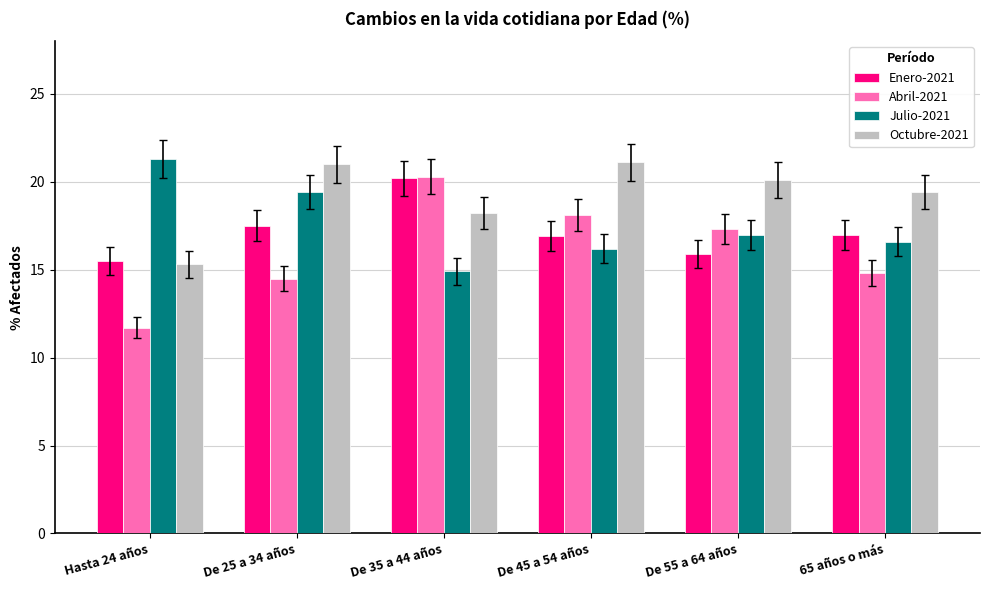

How many values in the Octubre-2021 series exceed 20?

3